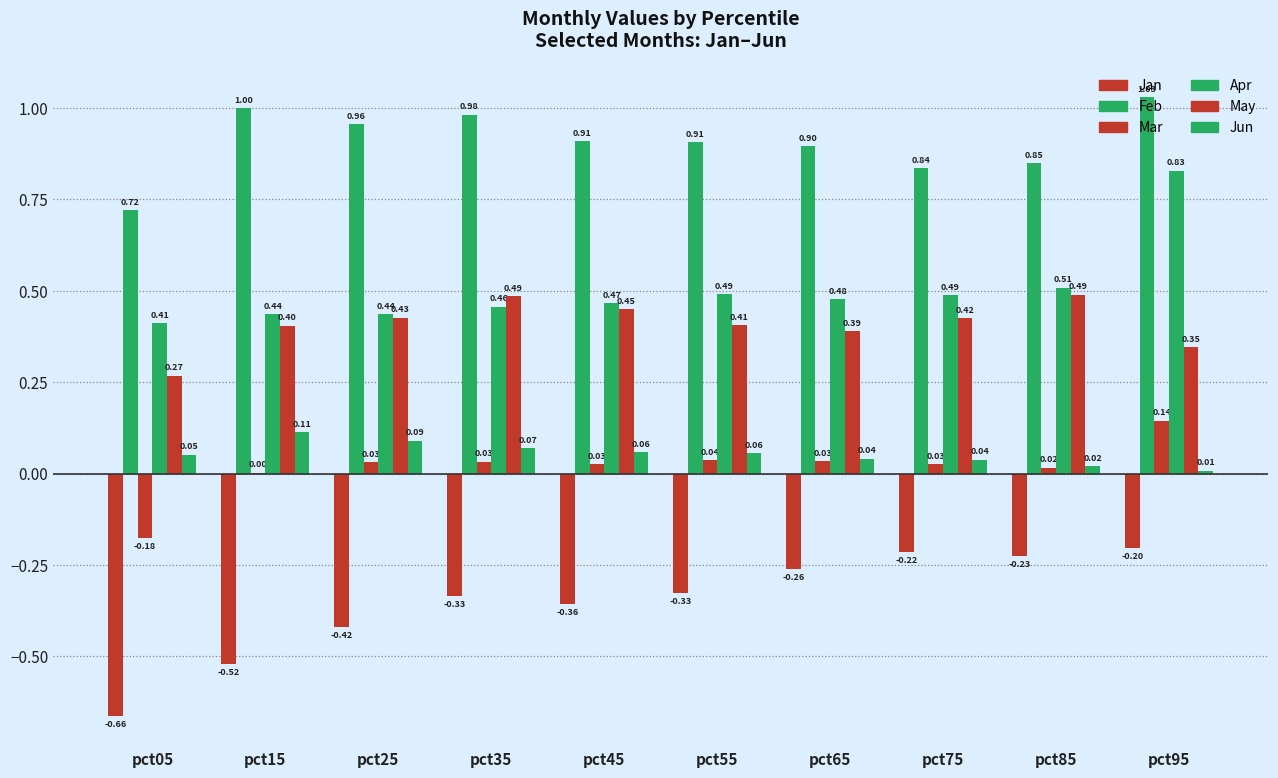

Reading left to right, transcribe all the data shown in this chart.

Jan: pct05=-0.7	pct15=-0.5	pct25=-0.4	pct35=-0.3	pct45=-0.4	pct55=-0.3	pct65=-0.3	pct75=-0.2	pct85=-0.2	pct95=-0.2
Feb: pct05=0.7	pct15=1.0	pct25=1.0	pct35=1.0	pct45=0.9	pct55=0.9	pct65=0.9	pct75=0.8	pct85=0.8	pct95=1.0
Mar: pct05=-0.2	pct15=0.0	pct25=0.0	pct35=0.0	pct45=0.0	pct55=0.0	pct65=0.0	pct75=0.0	pct85=0.0	pct95=0.1
Apr: pct05=0.4	pct15=0.4	pct25=0.4	pct35=0.5	pct45=0.5	pct55=0.5	pct65=0.5	pct75=0.5	pct85=0.5	pct95=0.8
May: pct05=0.3	pct15=0.4	pct25=0.4	pct35=0.5	pct45=0.5	pct55=0.4	pct65=0.4	pct75=0.4	pct85=0.5	pct95=0.3
Jun: pct05=0.1	pct15=0.1	pct25=0.1	pct35=0.1	pct45=0.1	pct55=0.1	pct65=0.0	pct75=0.0	pct85=0.0	pct95=0.0